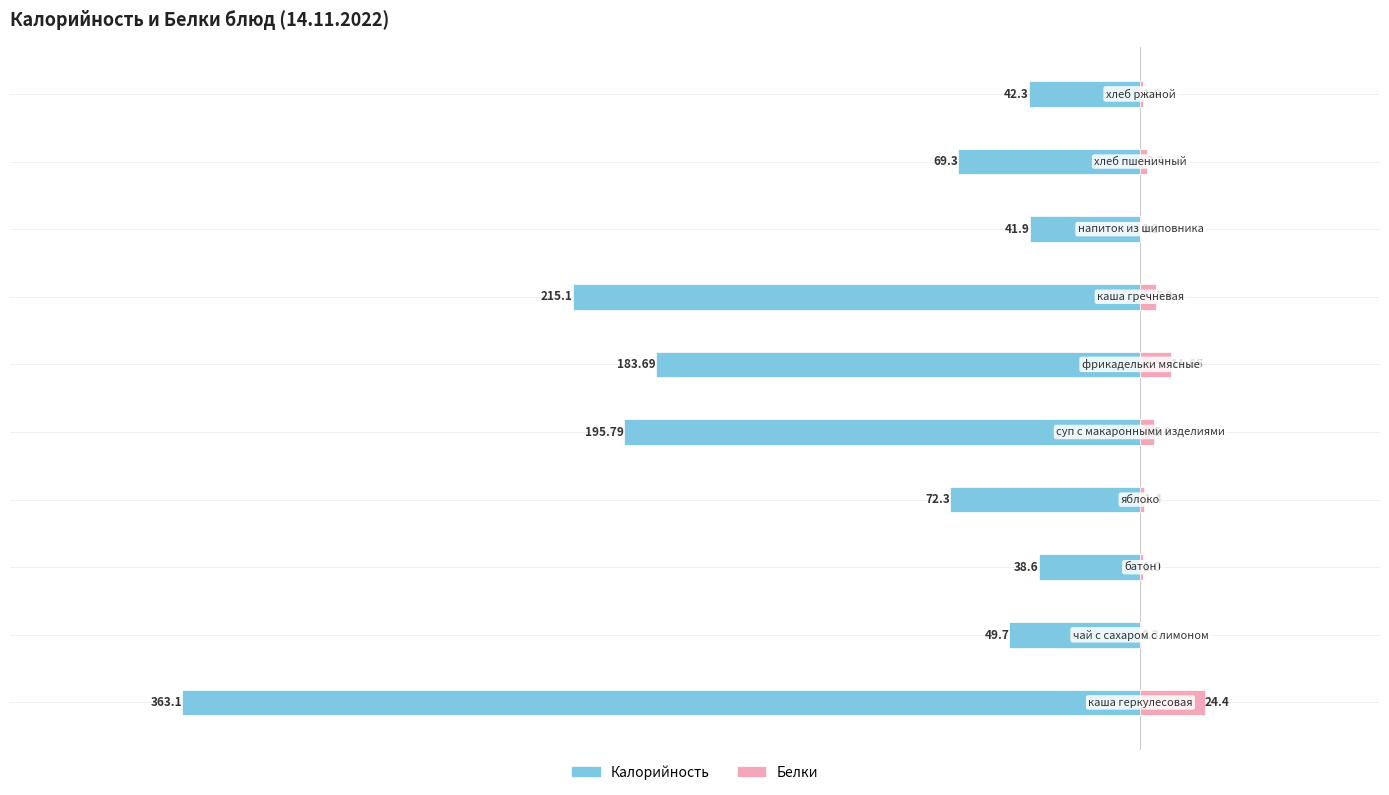

Reading left to right, extract all data points from this chart.

Калорийность: 0=-363.1	1=-49.7	2=-38.6	3=-72.3	4=-195.8	5=-183.7	6=-215.1	7=-41.9	8=-69.3	9=-42.3
Белки: 0=24.4	1=0.3	2=1.0	3=1.4	4=5.0	5=11.7	6=5.9	7=0.2	8=2.3	9=1.0